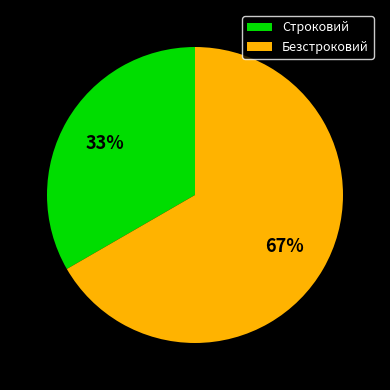

Between Строковий and Безстроковий, which is larger?

Безстроковий